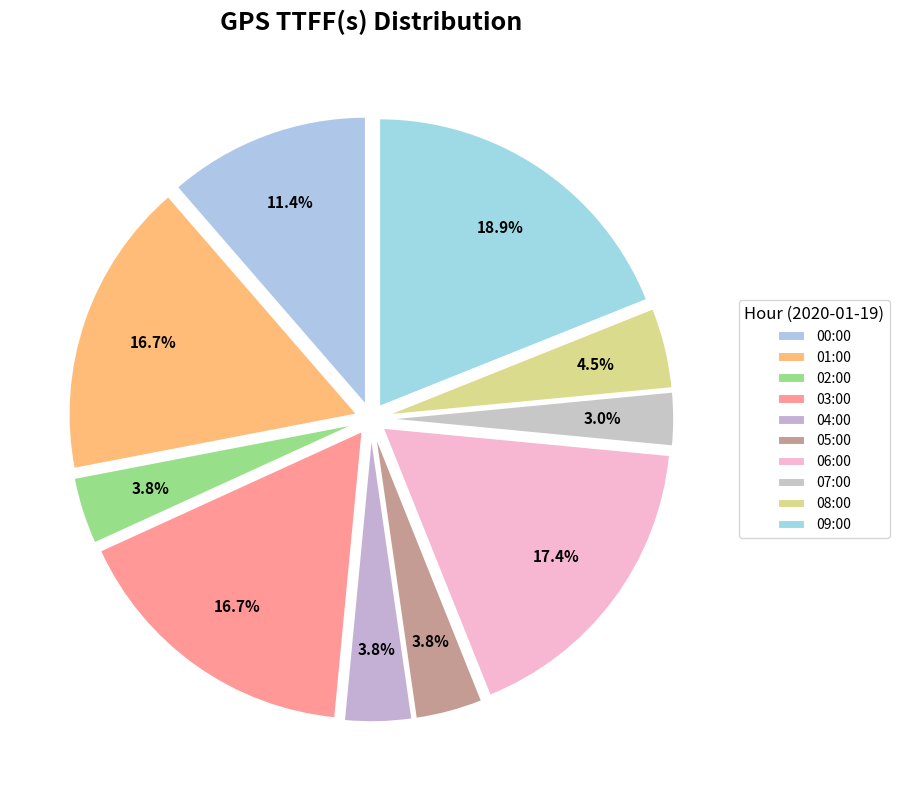

Does 03:00 represent more than half of the total?

No